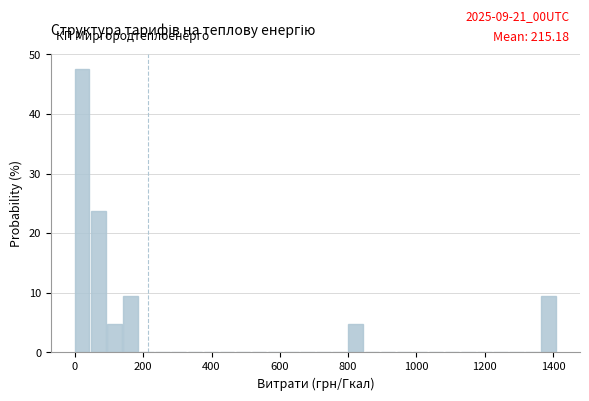

Around what value on the x-axis is the tallest bar? Give the approximate position of its centre, as read against the axis.

20